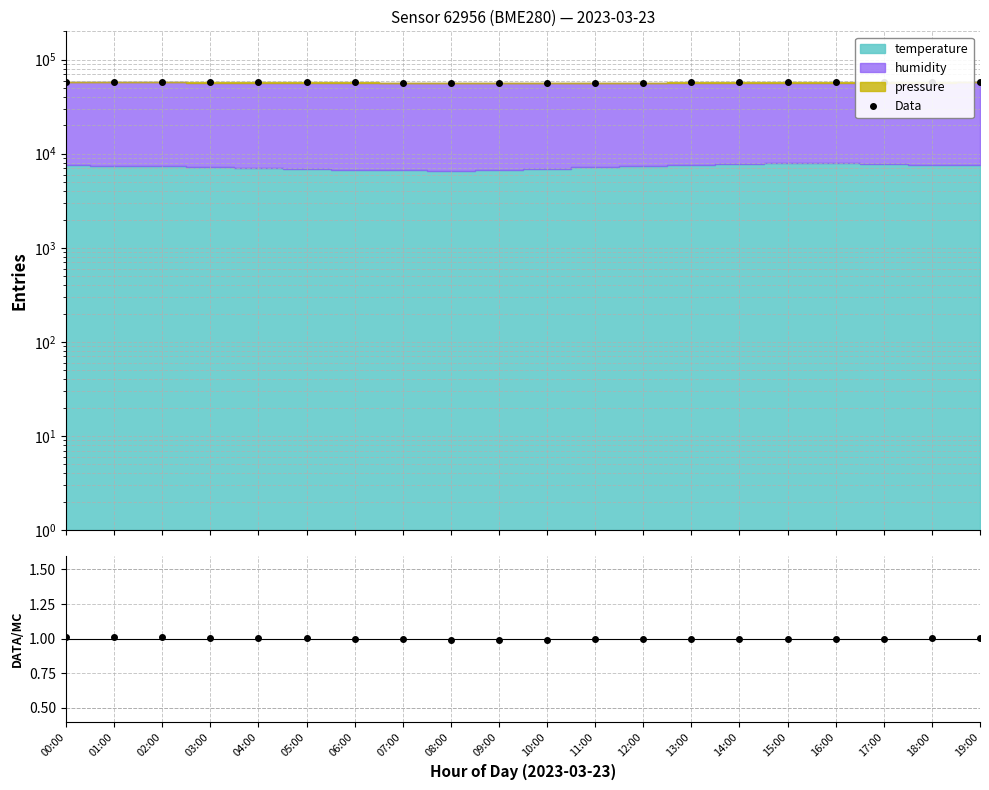

True or false: Ratio and Data cross at least once.

False